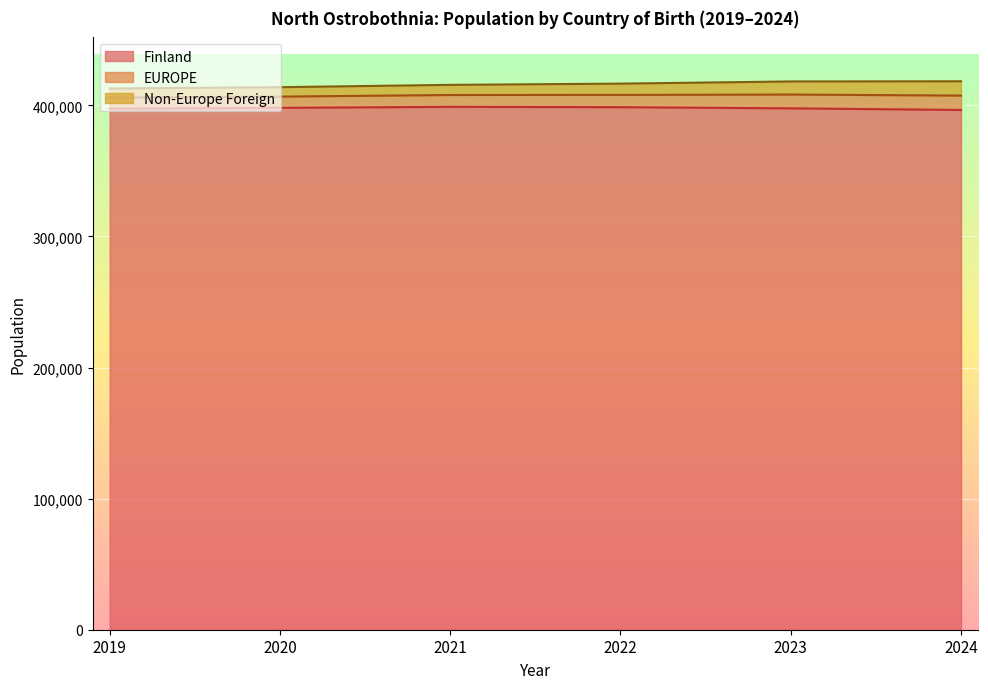

What is the maximum value for Finland?

398847